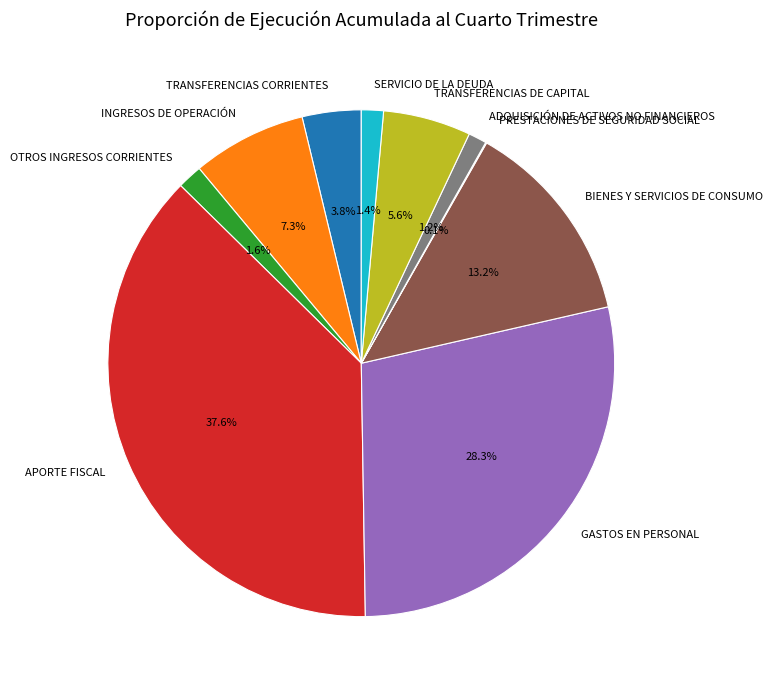

What is the largest slice in the pie chart?

APORTE FISCAL